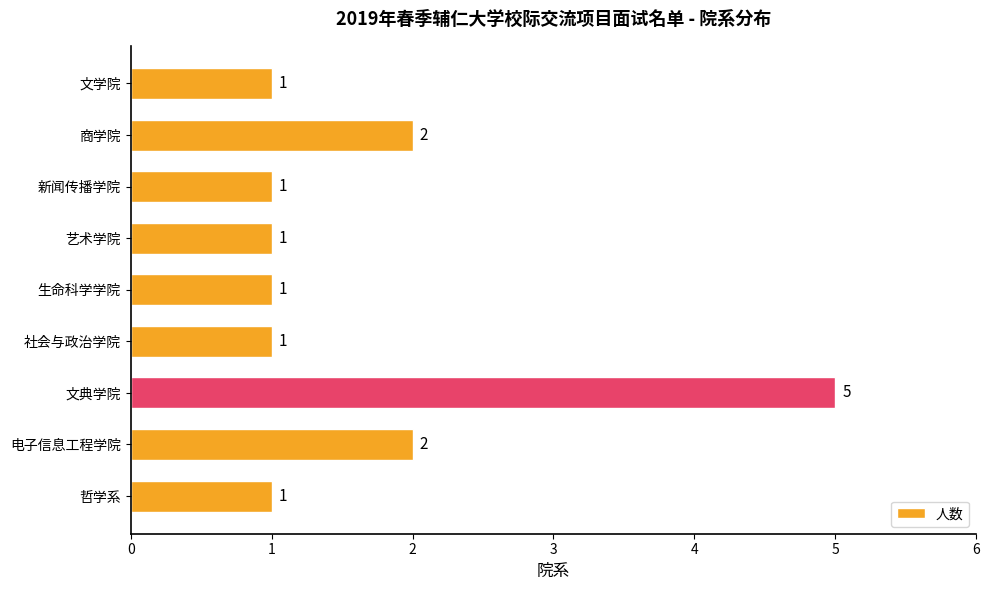

Are the bars grouped side by side (vs. stacked)?

No